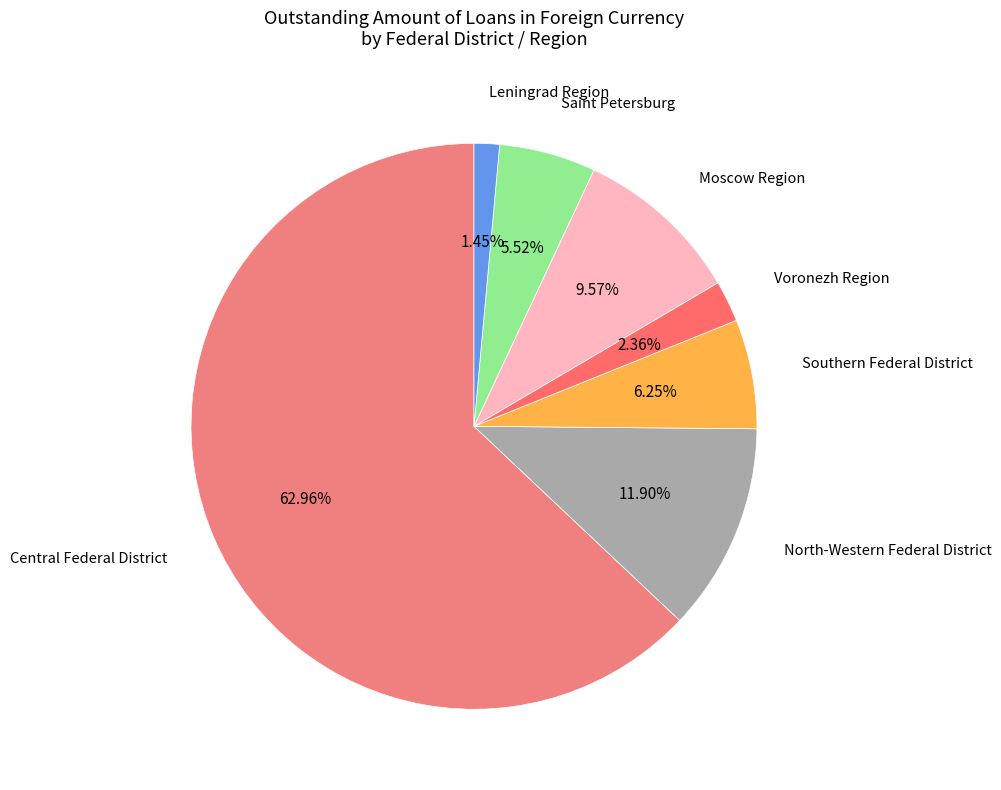

Does any single category account for the majority?

Yes